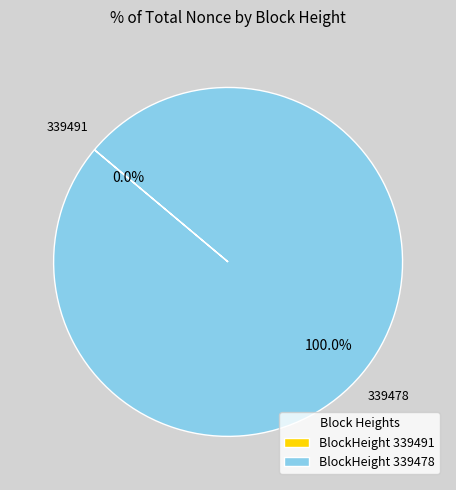

Which slice represents more than half of the pie?

339478